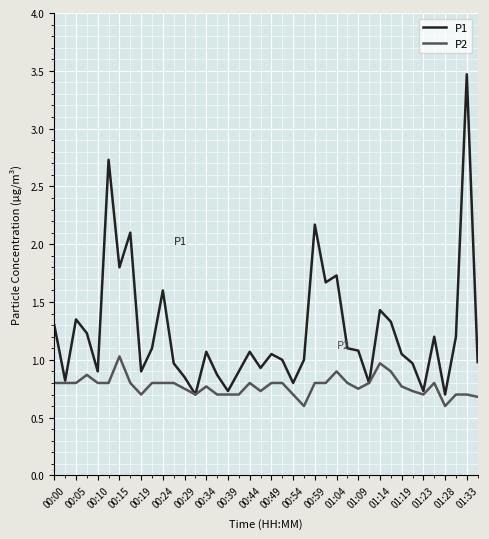

Which series has the largest range (max minus min)?

P1